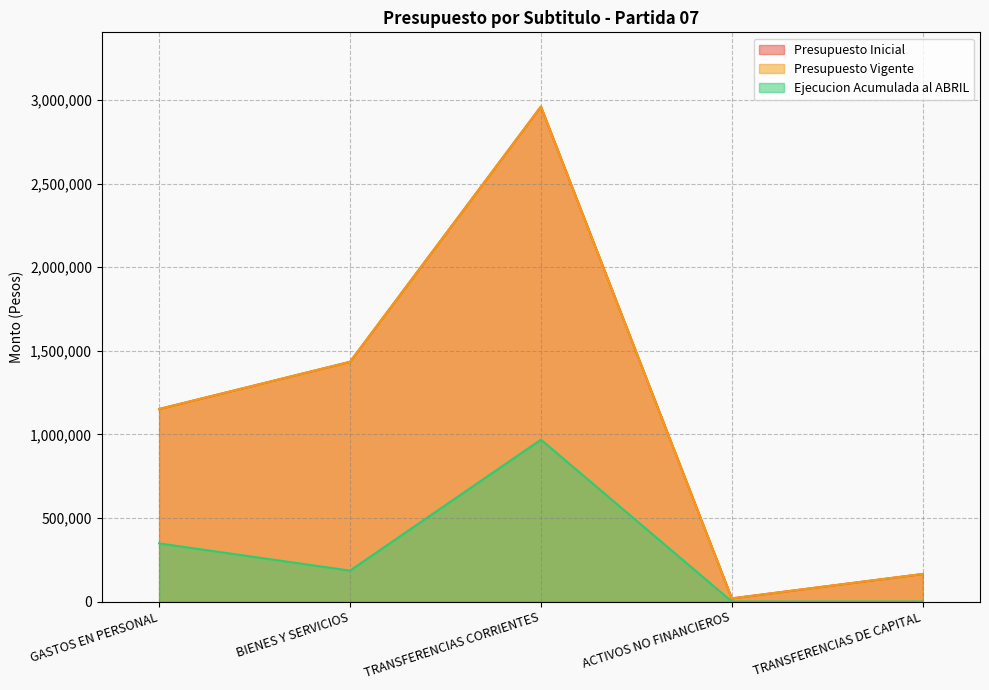

Between GASTOS EN PERSONAL and BIENES Y SERVICIOS, which series saw the biggest shift?

Presupuesto Inicial